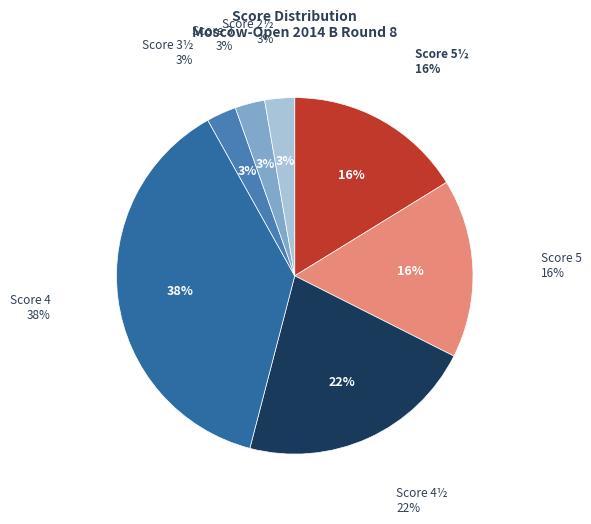

What percentage is the 3 slice, to the nearest percent?

3%